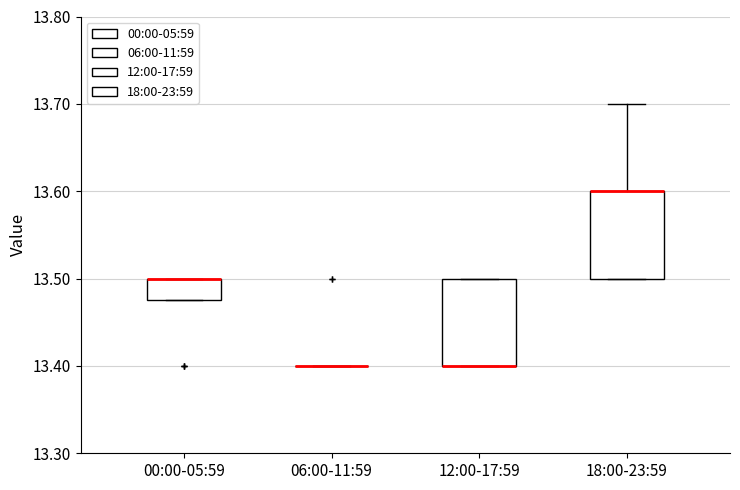

Reading left to right, transcribe this box plot: for each box, give where its median line is, the range the box spans, and where its two whiskers end, as read against the y-axis. The values are not printed on the chart, so give them approximately, as read against the axis.

00:00-05:59: median 13.50 (drawn on the box's upper edge), box 13.48 to 13.50, whiskers 13.48 to 13.50
06:00-11:59: box collapsed to a line at 13.40, whiskers 13.40 to 13.40
12:00-17:59: median 13.40 (drawn on the box's lower edge), box 13.40 to 13.50, whiskers 13.40 to 13.50
18:00-23:59: median 13.60 (drawn on the box's upper edge), box 13.50 to 13.60, whiskers 13.50 to 13.70